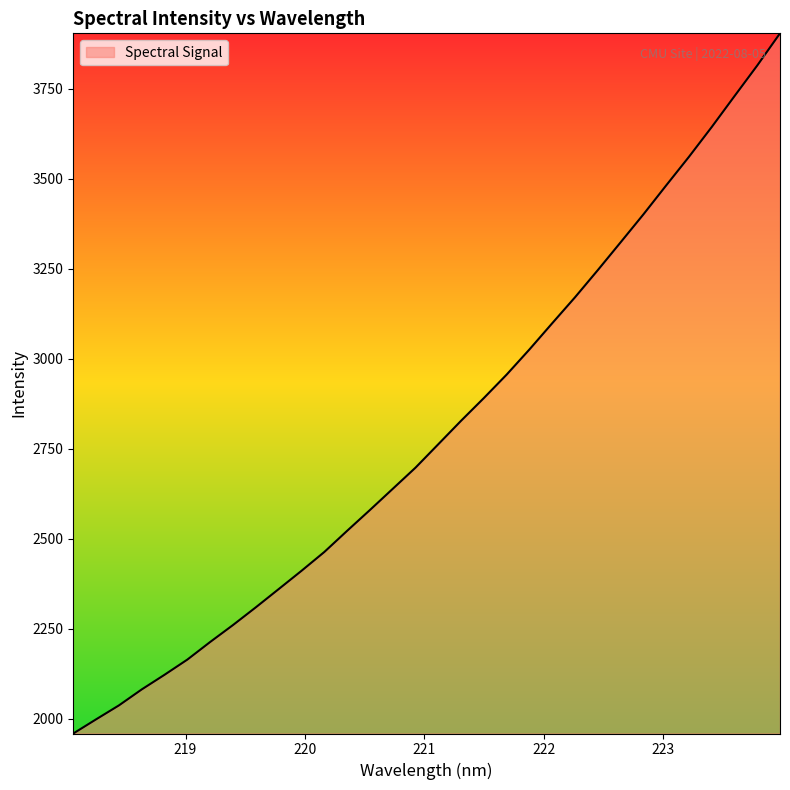

What is the difference between the maximum and minimum values?

1944.8